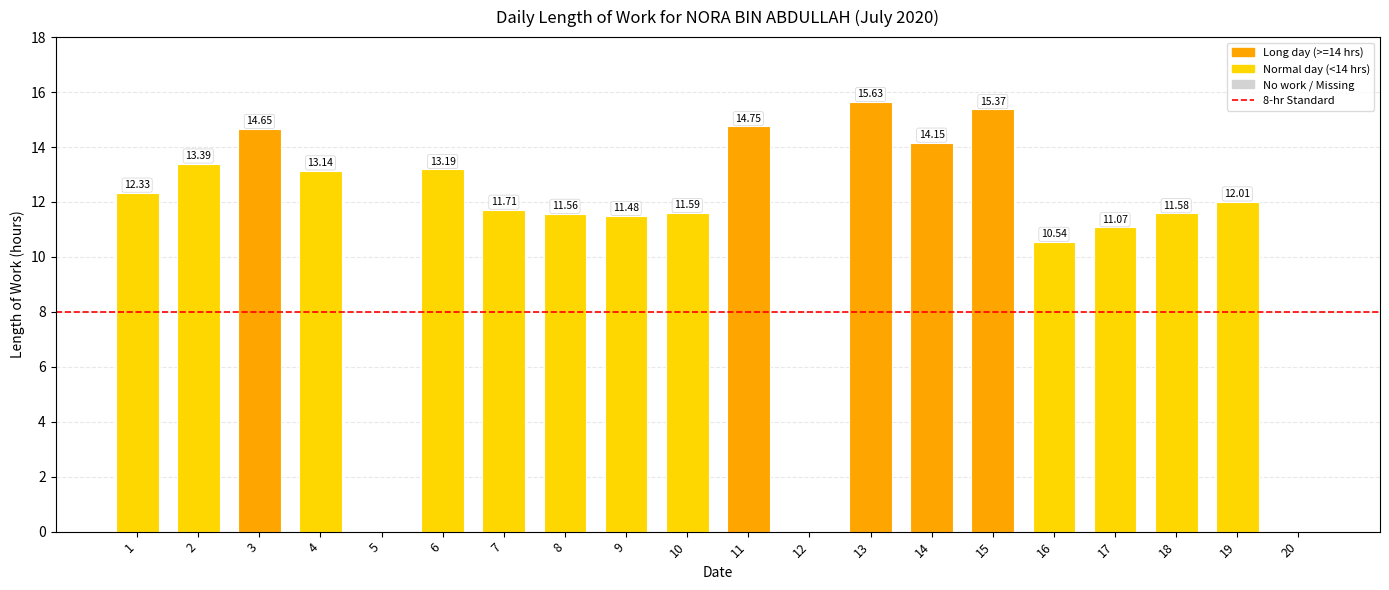

What is the sum of the values at 1 and 13?

28.0